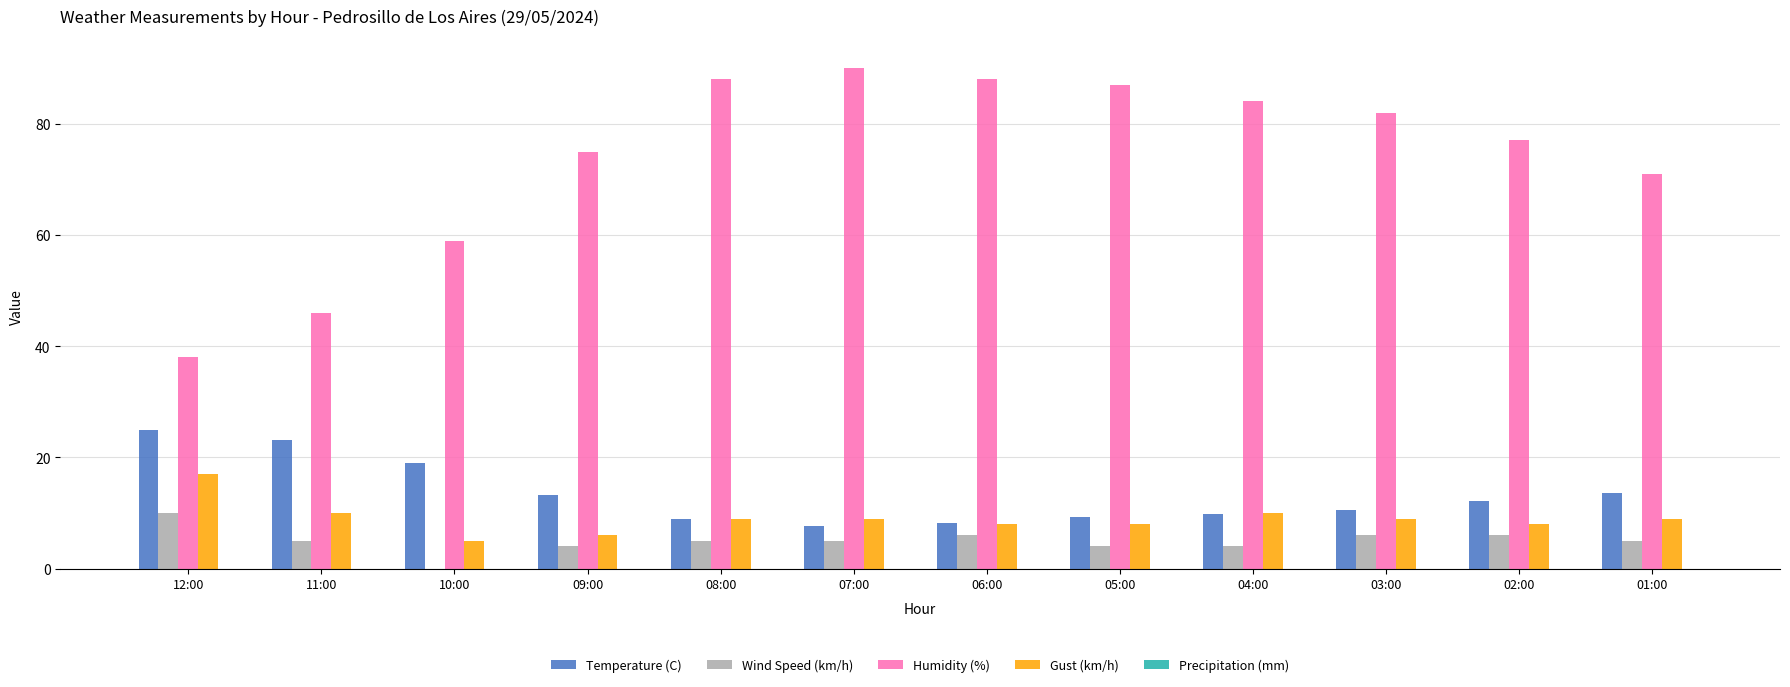

Which series has the largest total across all categories?

Humidity (%)